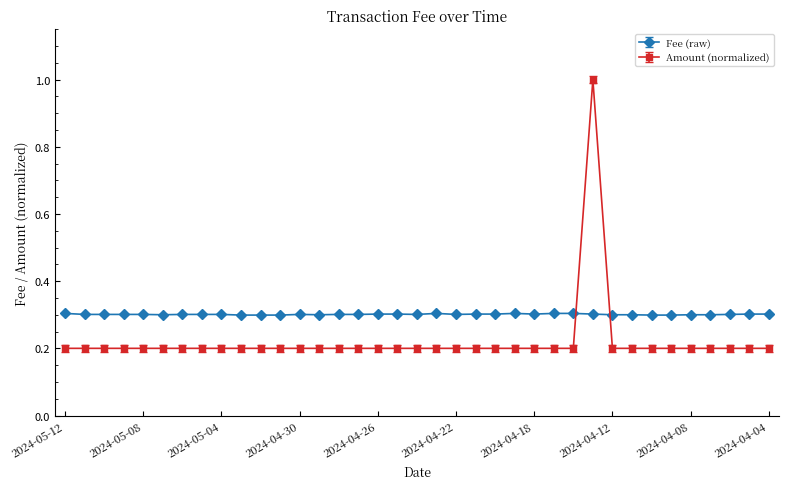

How many times do Amount (normalized) and Fee (raw) cross each other?

2